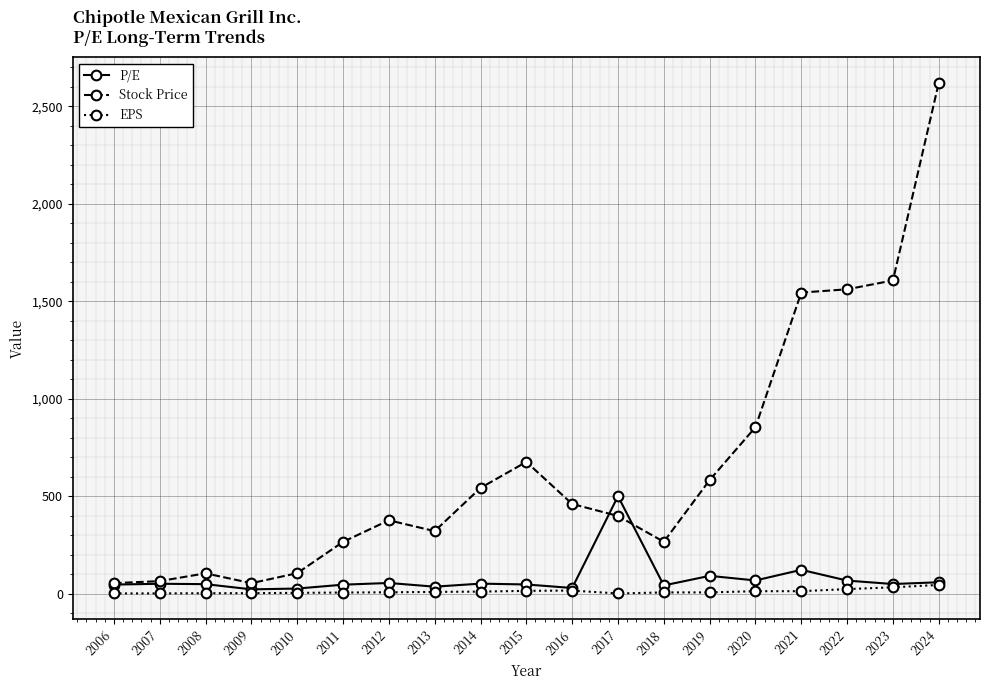

At which label is P/E closest to 261?

2021